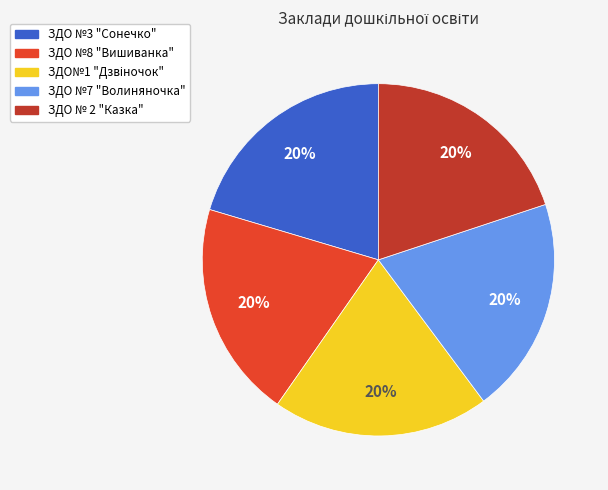

What percentage is the ЗДО №7 "Волиняночка" slice, to the nearest percent?

20%